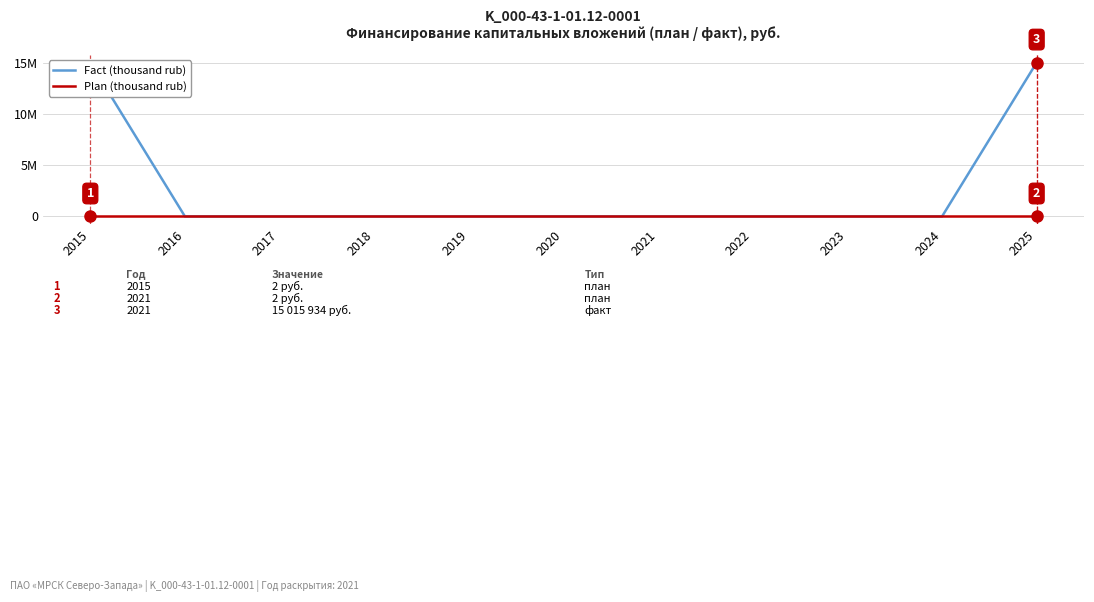

What are all the series names shown in the legend?

Fact (thousand rub), Plan (thousand rub)